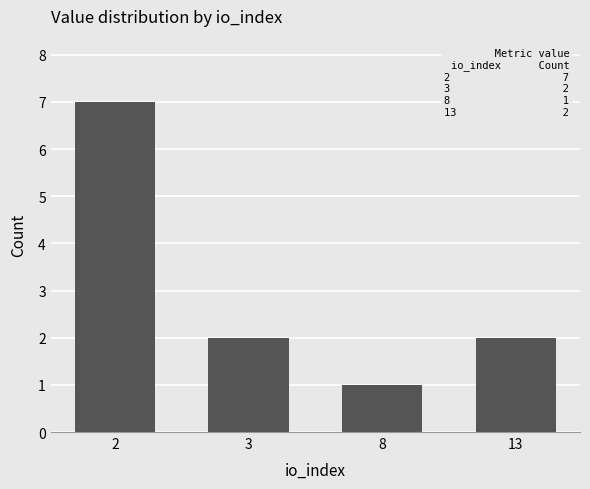

What is the change in value from 8 to 13?

+1